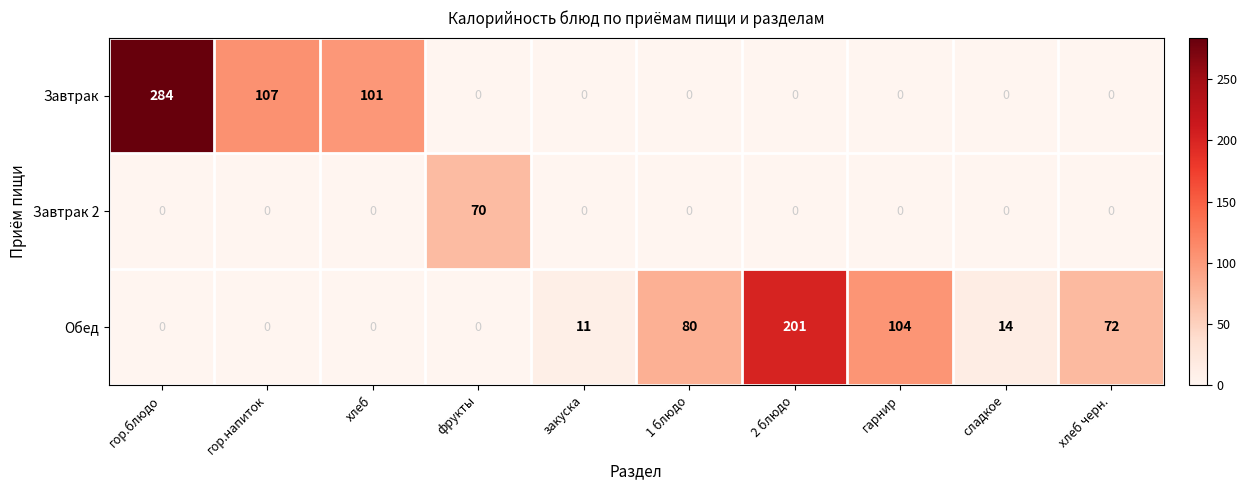

True or false: Завтрак has a value of -196 at фрукты.

False